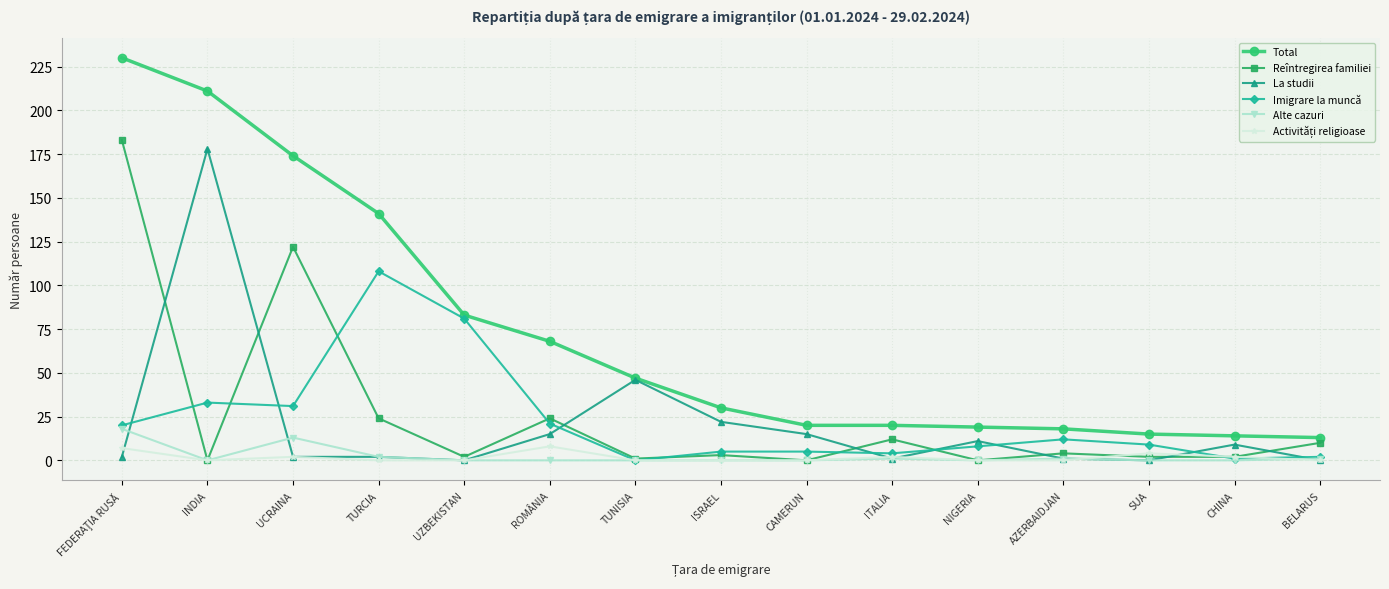

Which series has the largest range (max minus min)?

Total